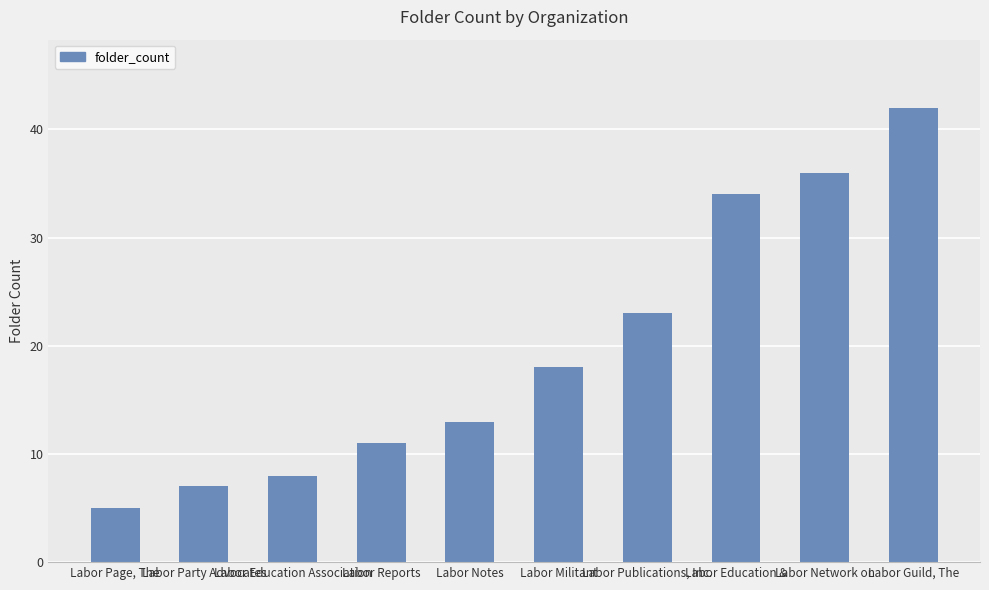

Reading right to left, transcribe all the data shown in this chart.

Labor Guild, The=42	Labor Network on=36	Labor Education &=34	Labor Publications, Inc.=23	Labor Militant=18	Labor Notes=13	Labor Reports=11	Labor Education Association=8	Labor Party Advocates=7	Labor Page, The=5